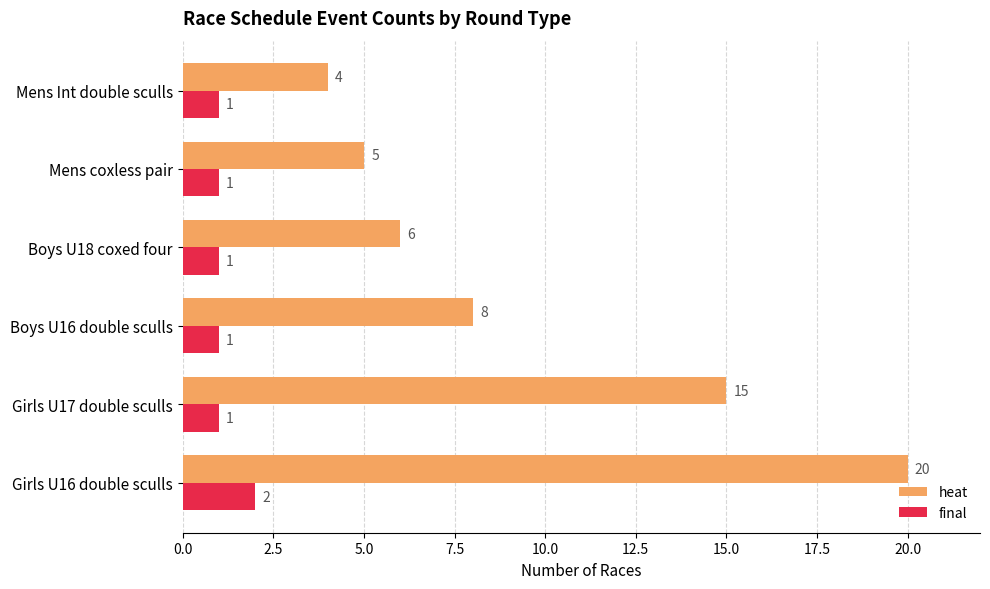

Which label corresponds to the largest value in the chart?

Girls U16 double sculls